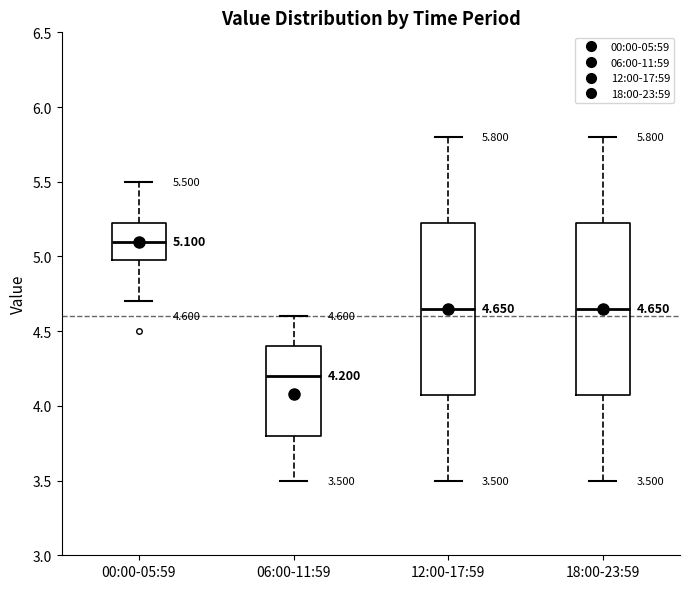

Which box has the highest median line?

00:00-05:59